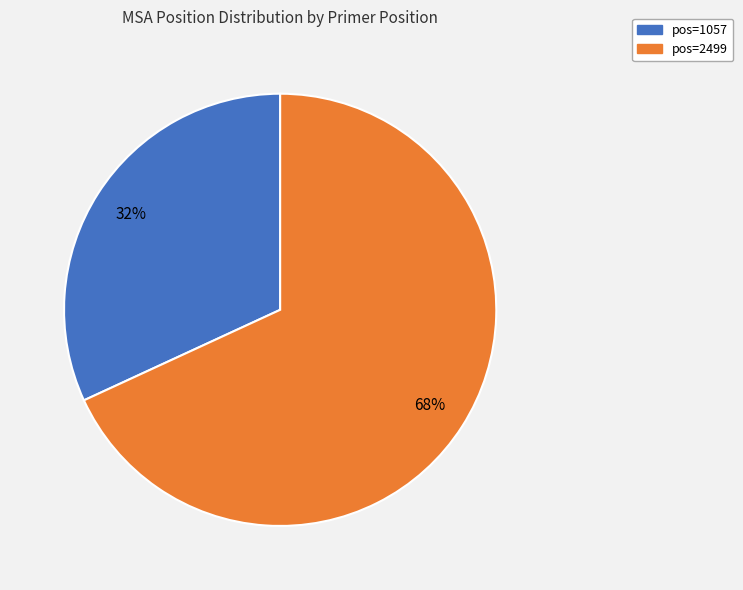

How many slices are in this pie chart?

2